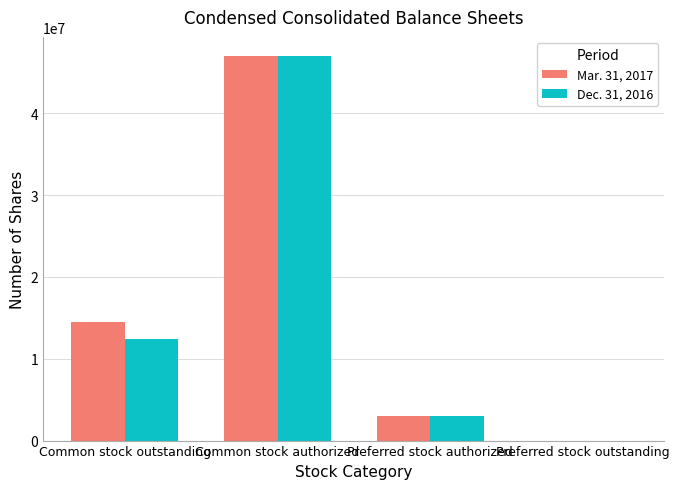

Between Common stock outstanding and Preferred stock authorized, which series saw the biggest shift?

Mar. 31, 2017